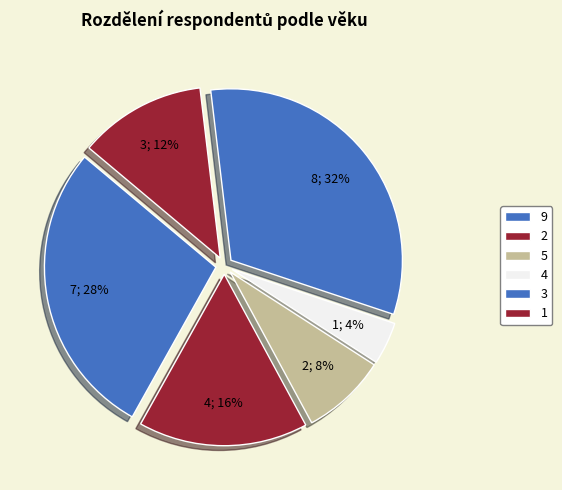

How many slices are in this pie chart?

6